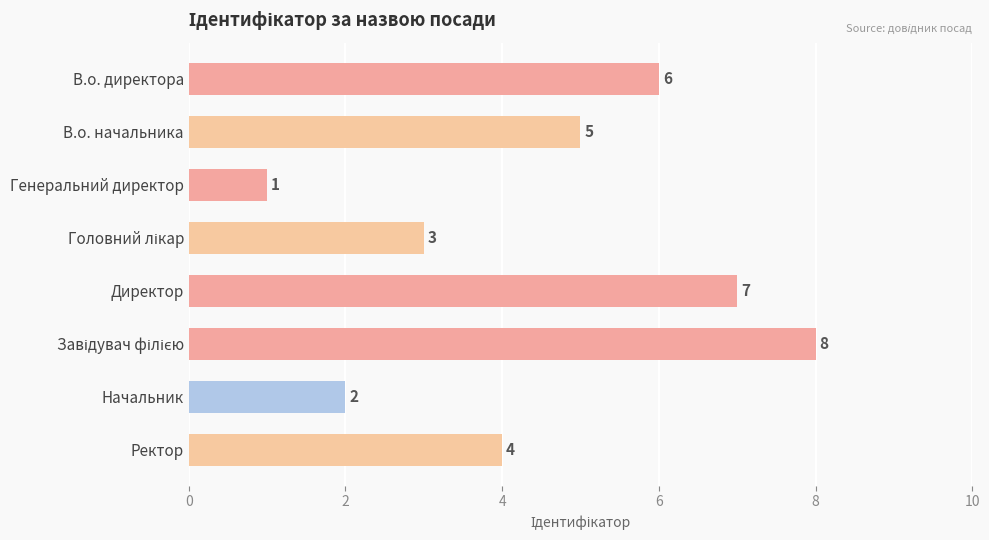

What is the label of the 5th bar from the top?

Директор